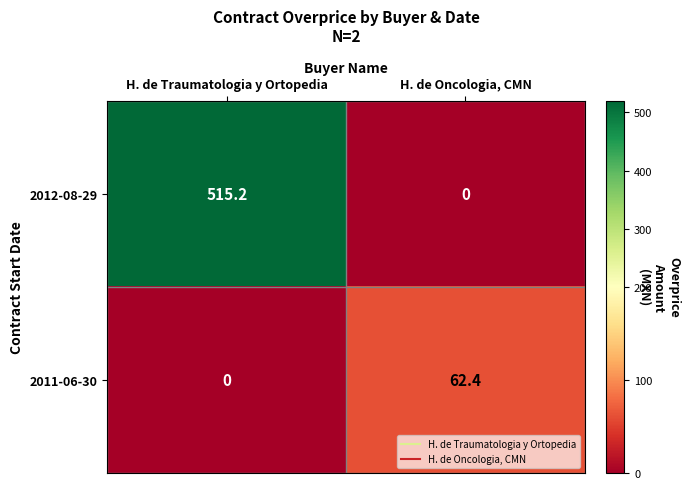

Reading left to right, what are all the values shown in this chart?

2012-08-29: H. de Traumatologia y Ortopedia=515.2	H. de Oncologia, CMN=0.0
2011-06-30: H. de Traumatologia y Ortopedia=0.0	H. de Oncologia, CMN=62.4